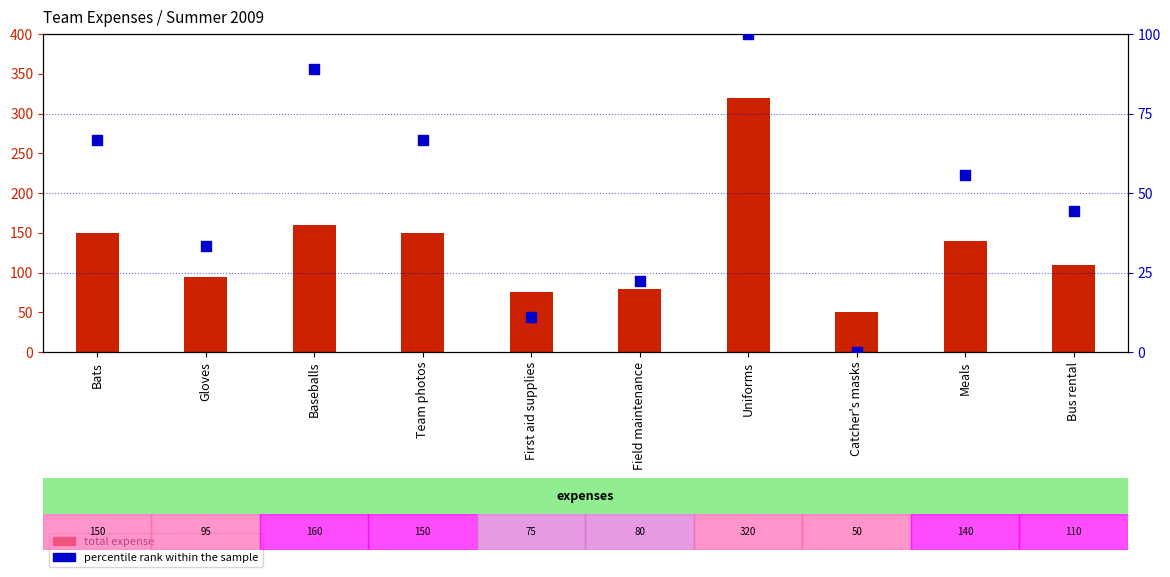

What is the total value across all series at Gloves?

128.3